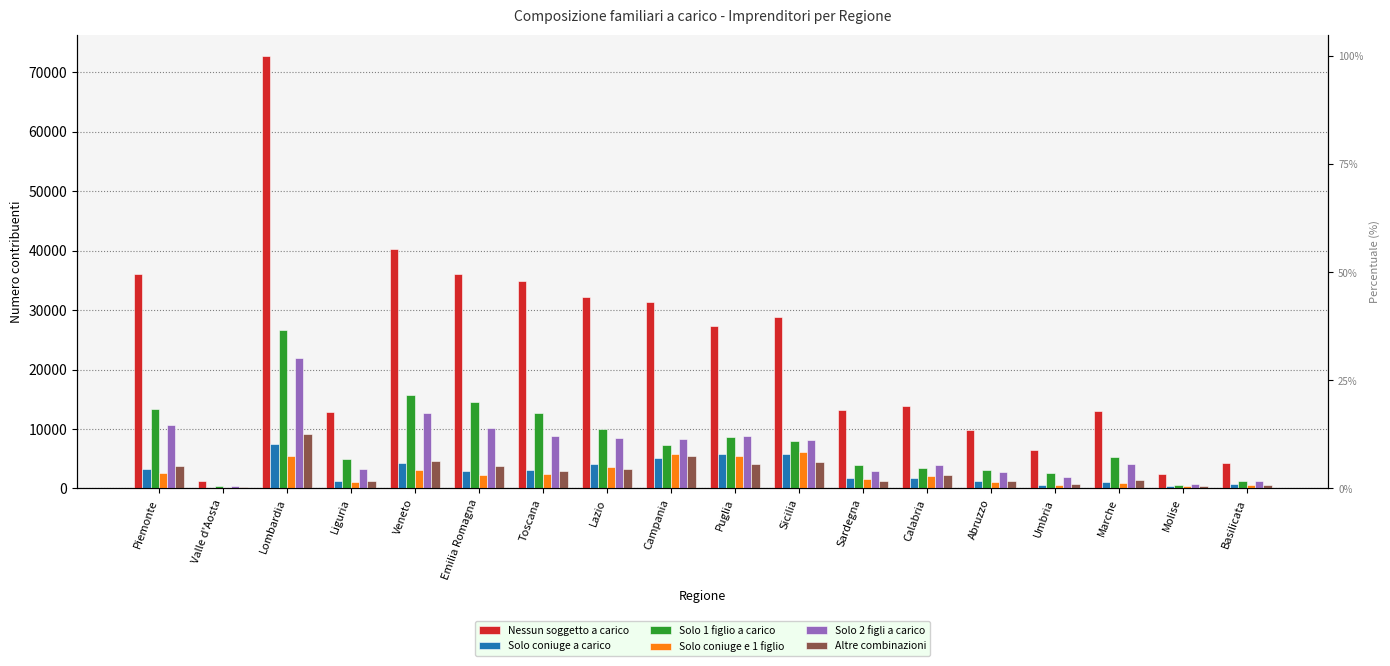

Count the number of categories in the chart.

18